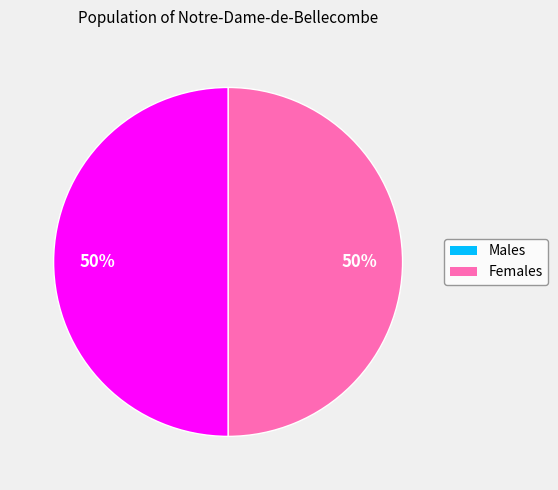

How many segments does this pie chart have?

2